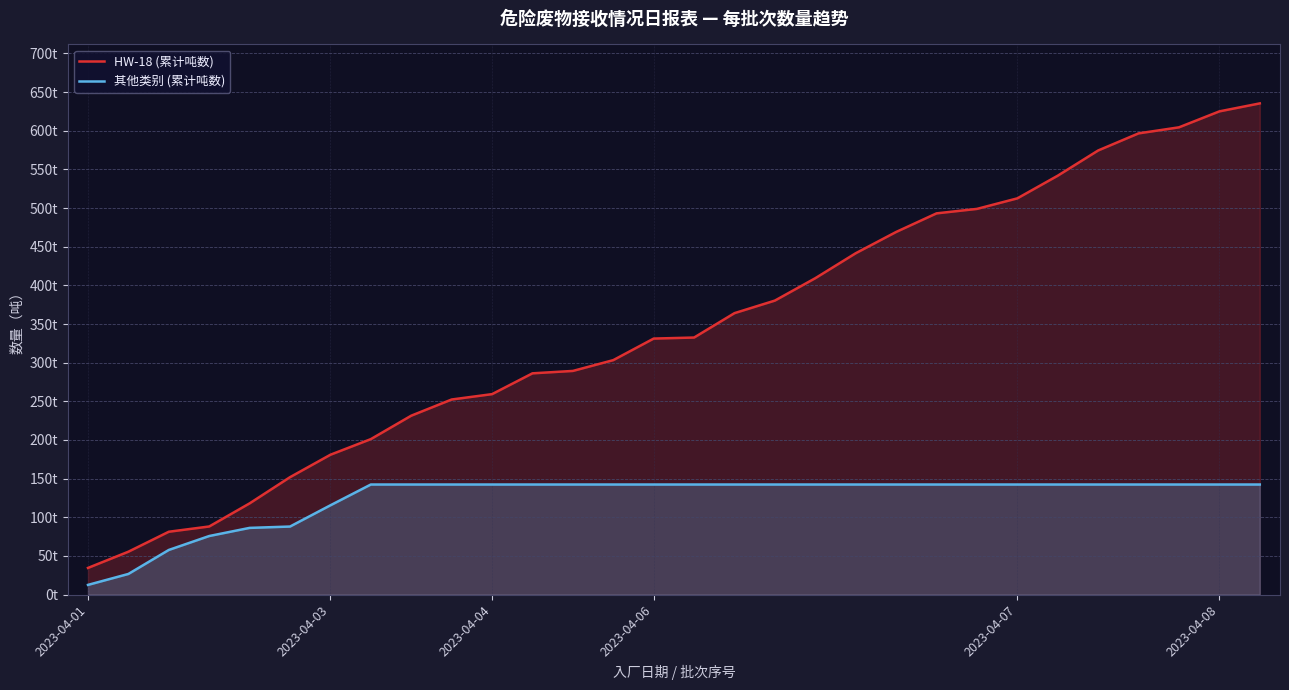

What is the value of the HW-18 (累计吨数) point at the 19th from the left?

409.3